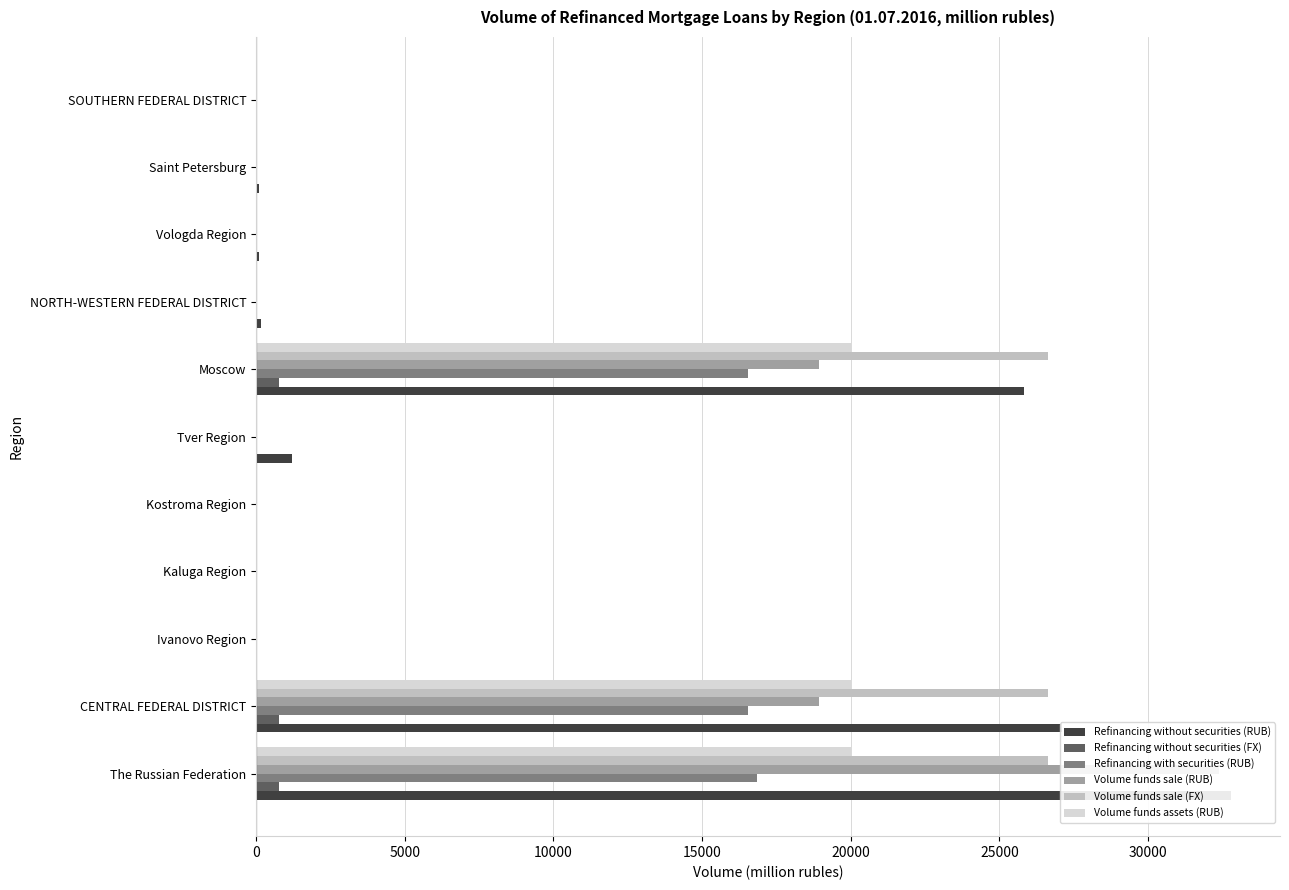

What are all the series names shown in the legend?

Refinancing without securities (RUB), Refinancing without securities (FX), Refinancing with securities (RUB), Volume funds sale (RUB), Volume funds sale (FX), Volume funds assets (RUB)